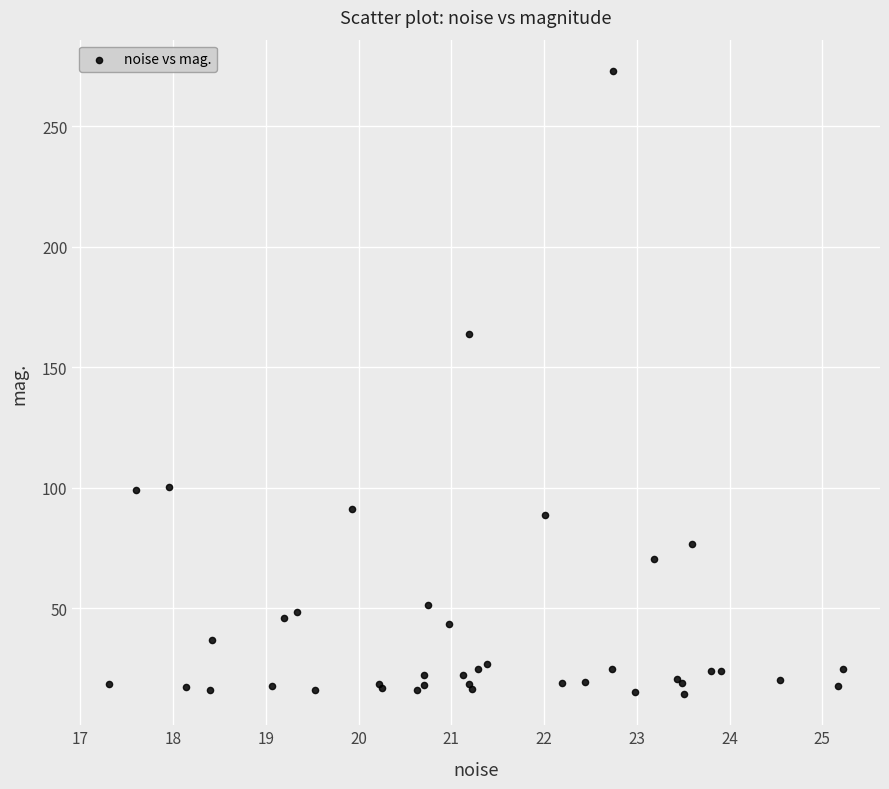

What Y value in the scatter plot is closest to 143?

164.0